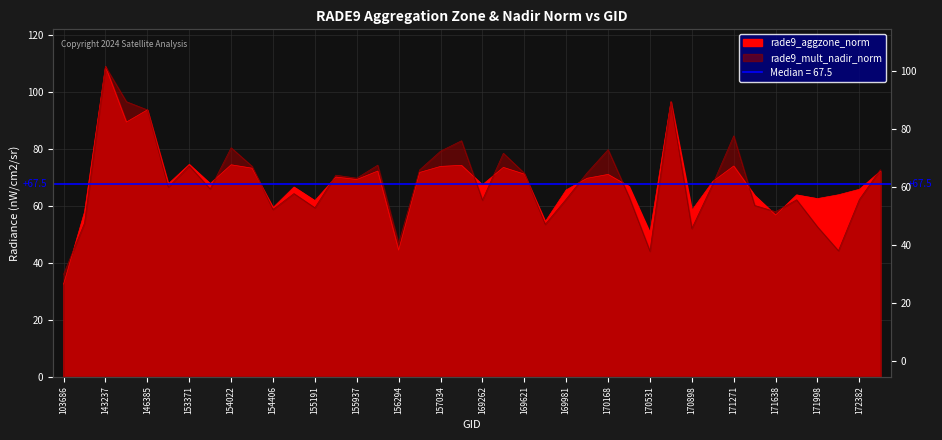

Count the number of data series in this chart.

2